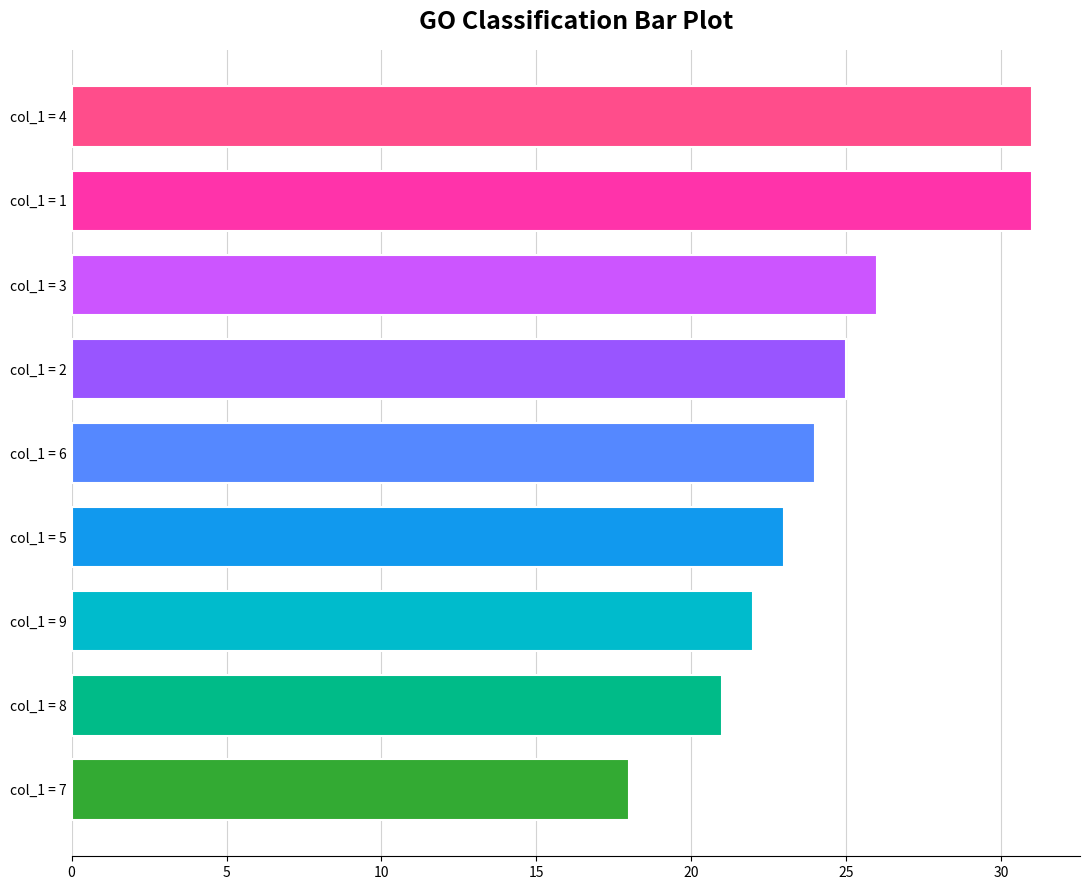

Reading bottom to top, list all the values displayed in this chart.

18	21	22	23	24	25	26	31	31